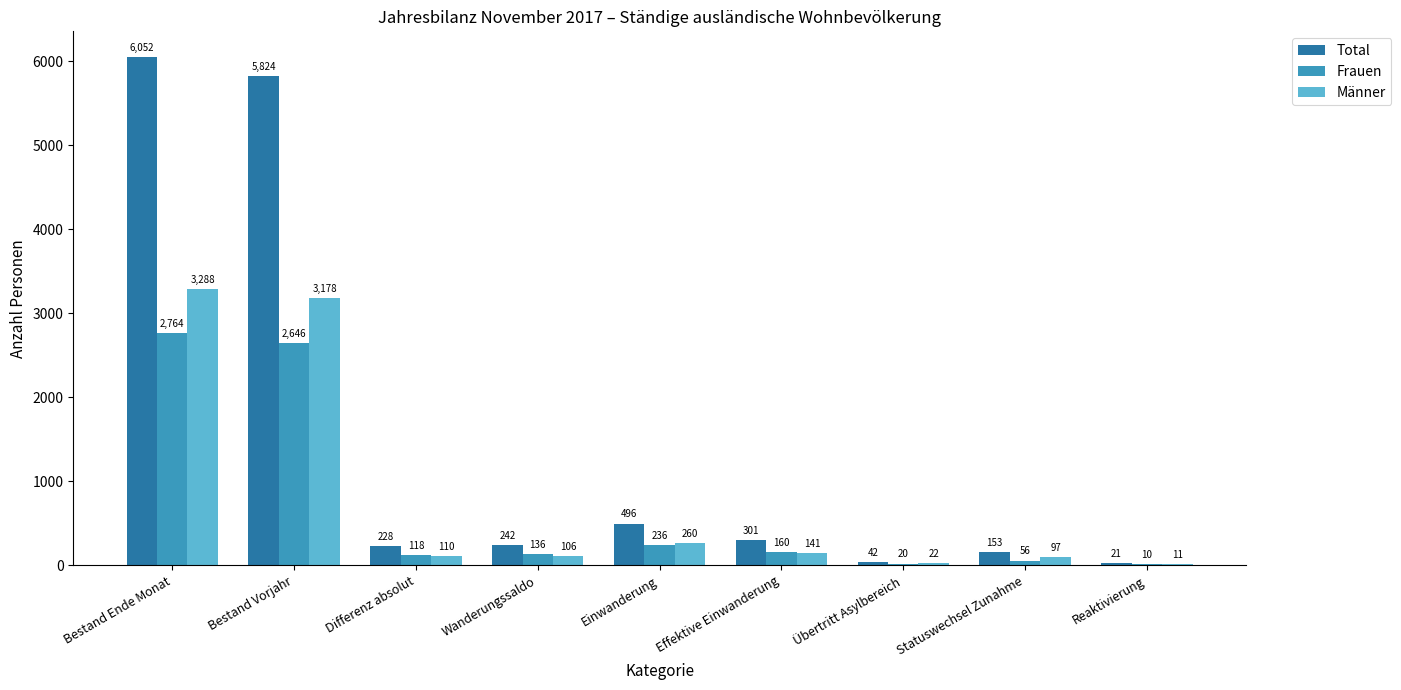

Is the value of Männer at Reaktivierung greater than the value of Total at Bestand Ende Monat?

No